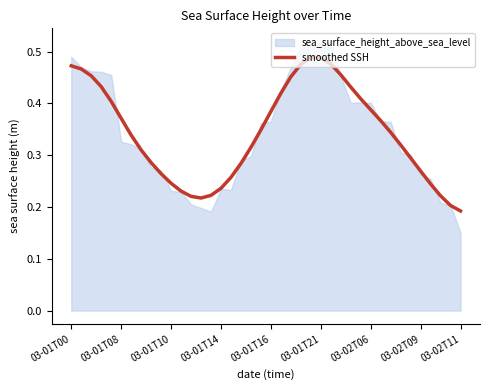

The value of smoothed SSH at 03-02T11 is 0.3. True or false?

False